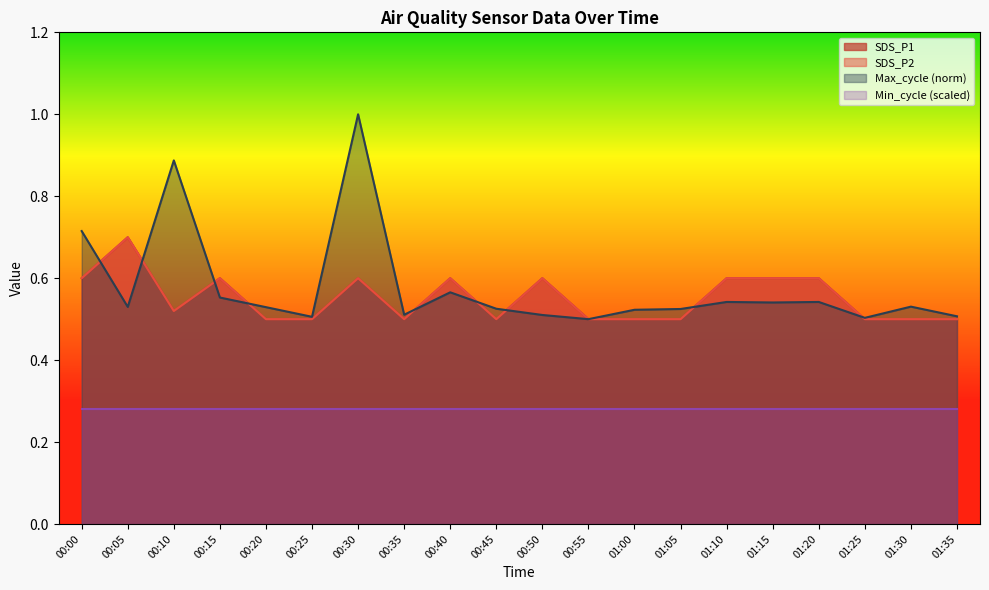

What is the approximate value of SDS_P1 at 00:15?

0.6